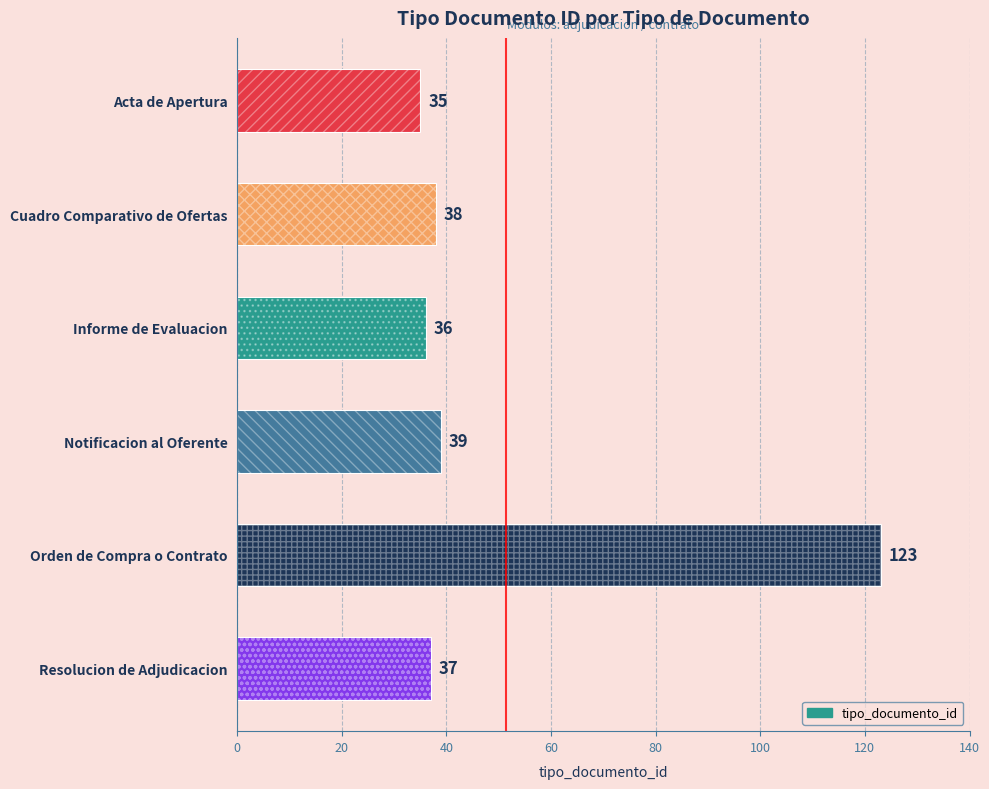

What is the value of the 4th bar from the left?

39